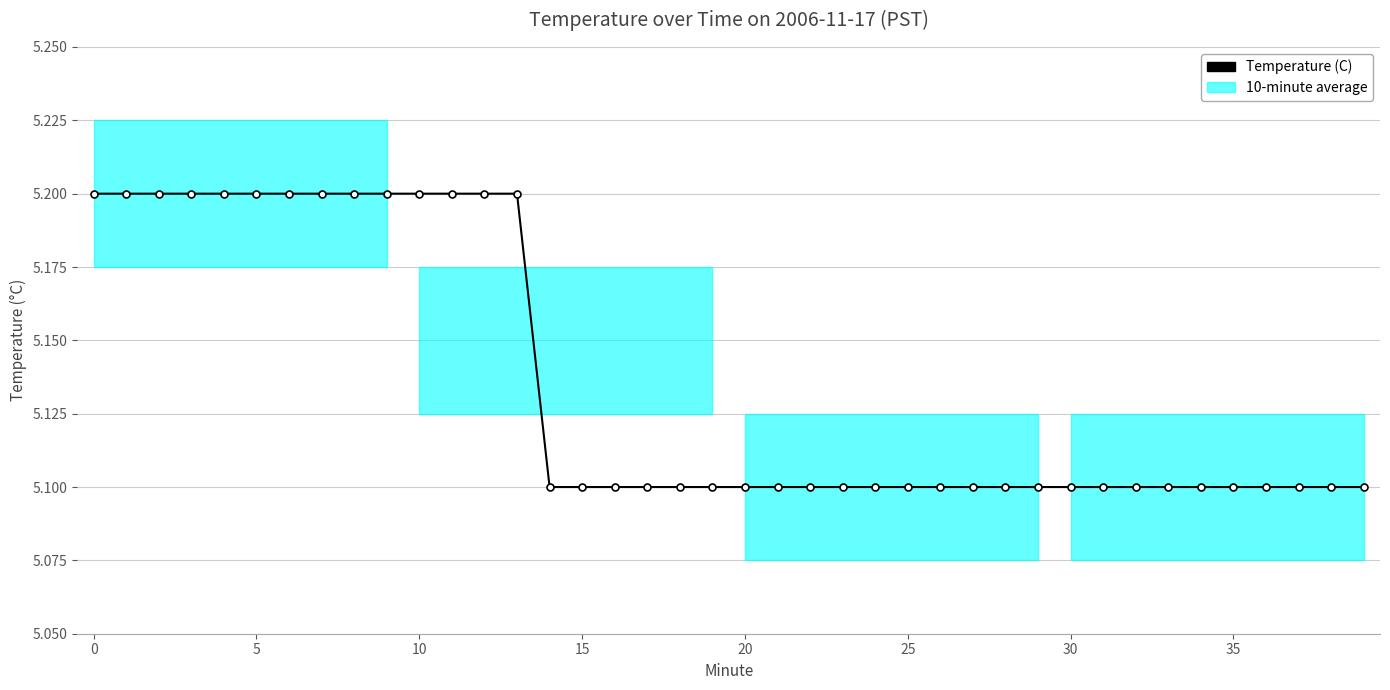

What is the value of the 29th point from the left?

5.1